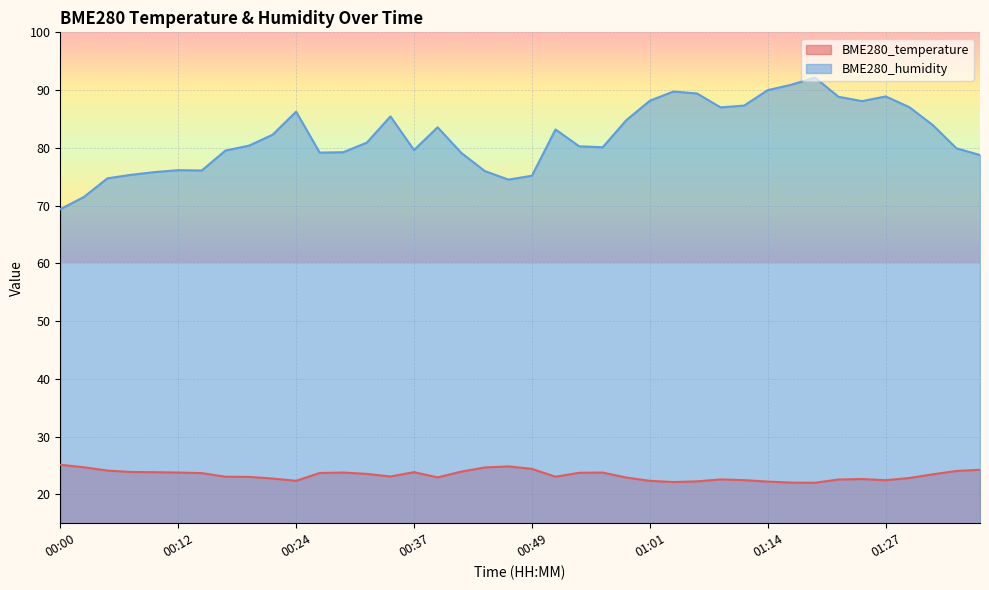

True or false: BME280_temperature has a value of 22.1 at 01:04.

True